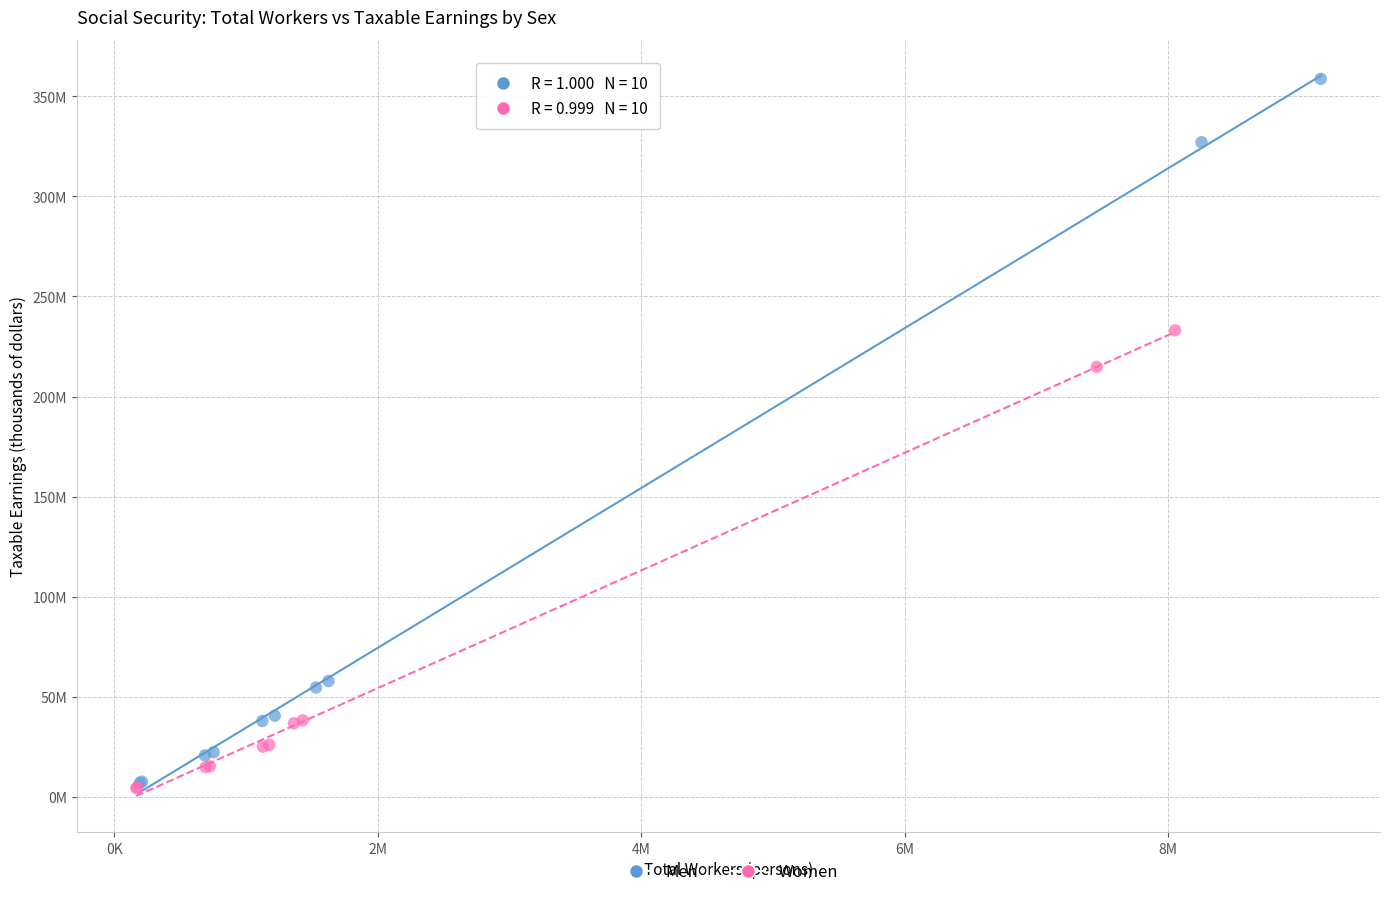

What are all the series names shown in the legend?

Men, Women